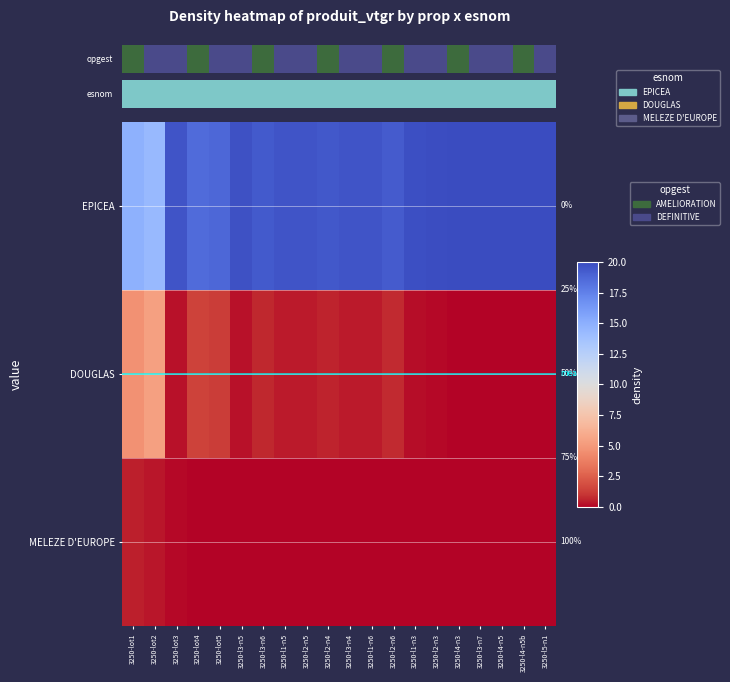

At how many categories does at least one series exceed 16?

18